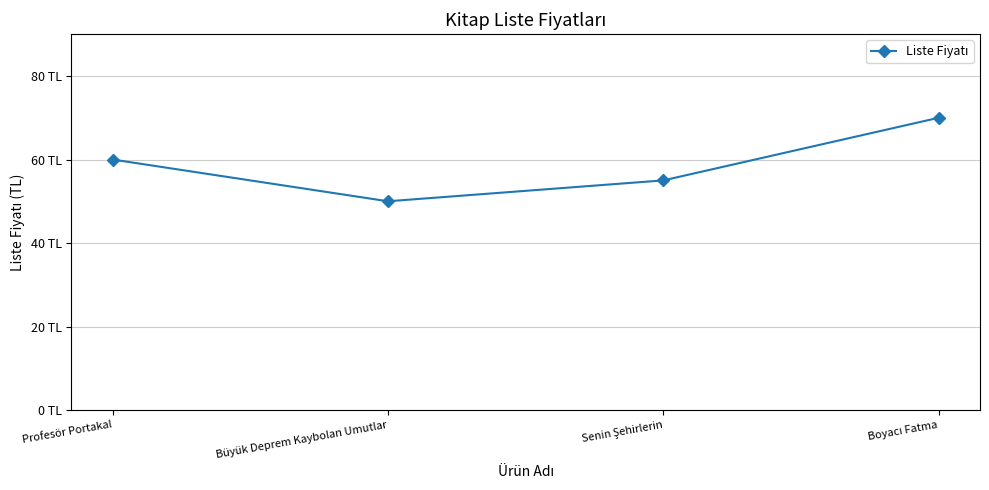

Does the chart have visible grid lines?

Yes